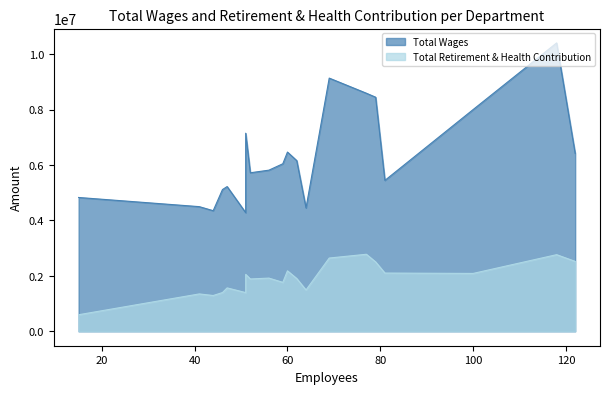

Is it true that Total Retirement & Health Contribution equals 703065 at 77?

False